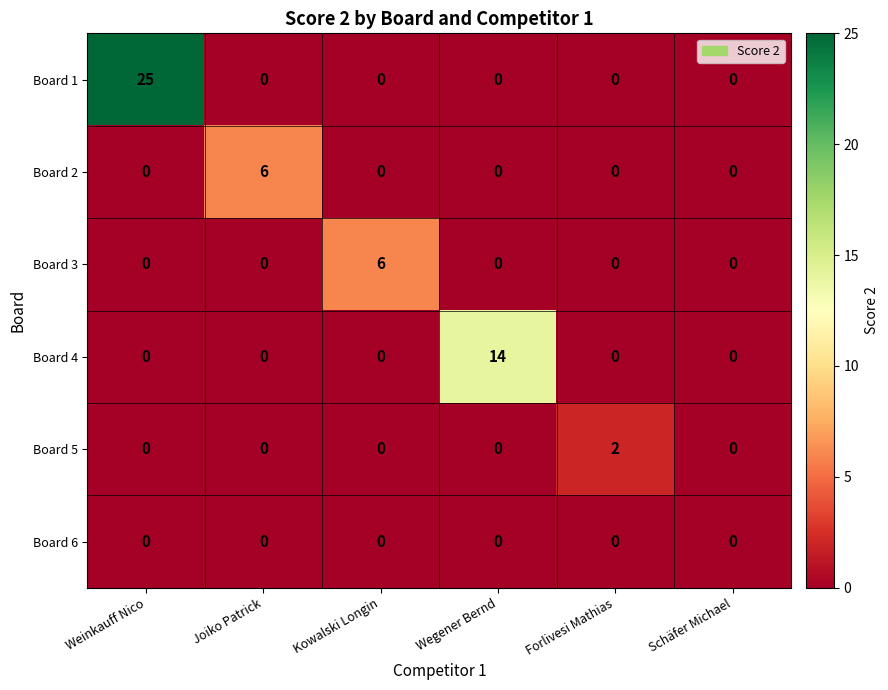

Which series has the widest spread of values?

Board 1